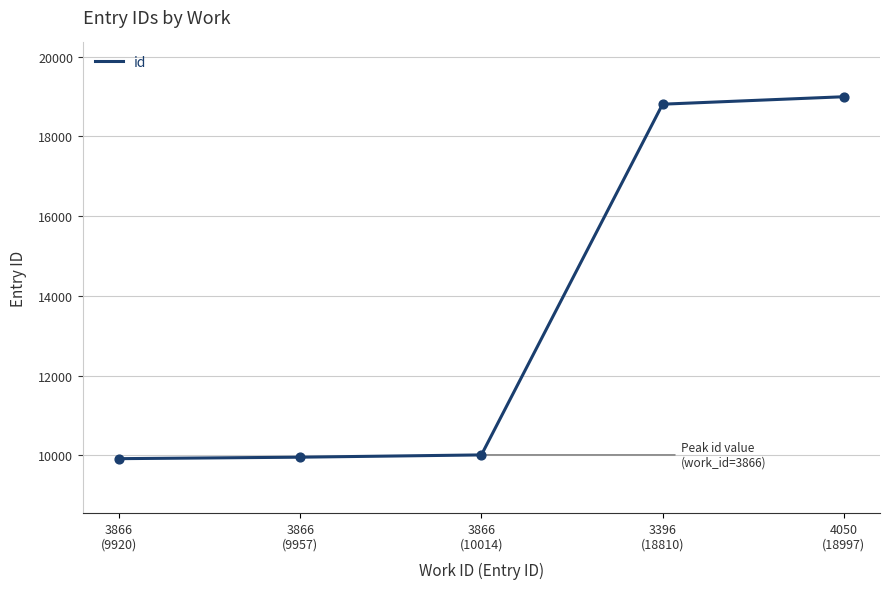

What is the greatest value displayed?

18997